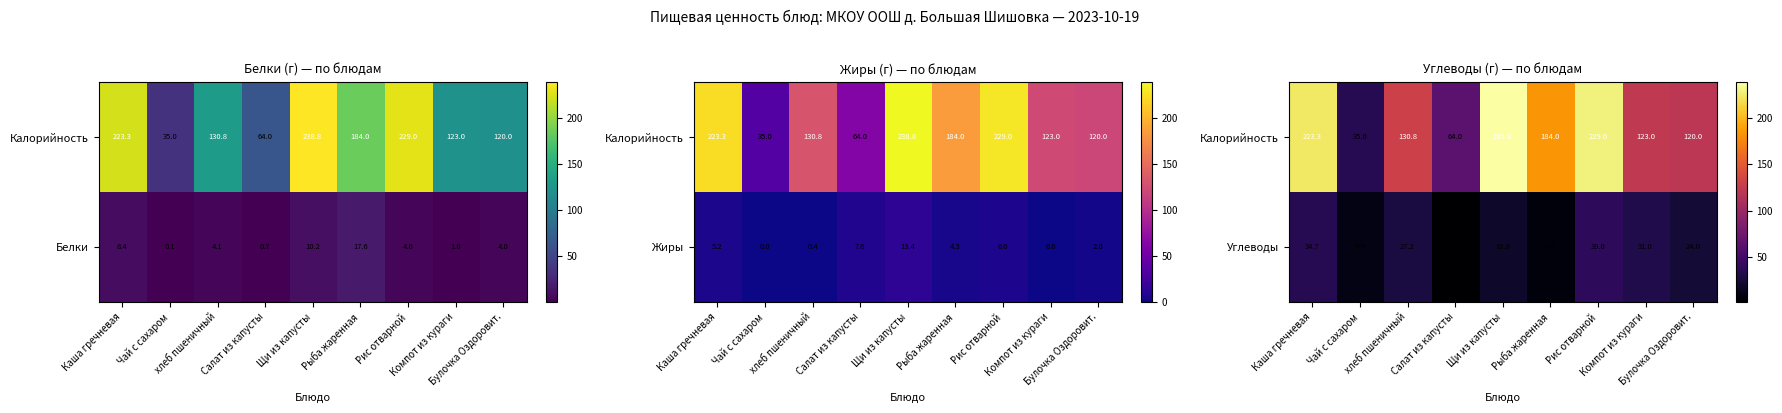

At which label does Углеводы reach its peak?

Рис отварной